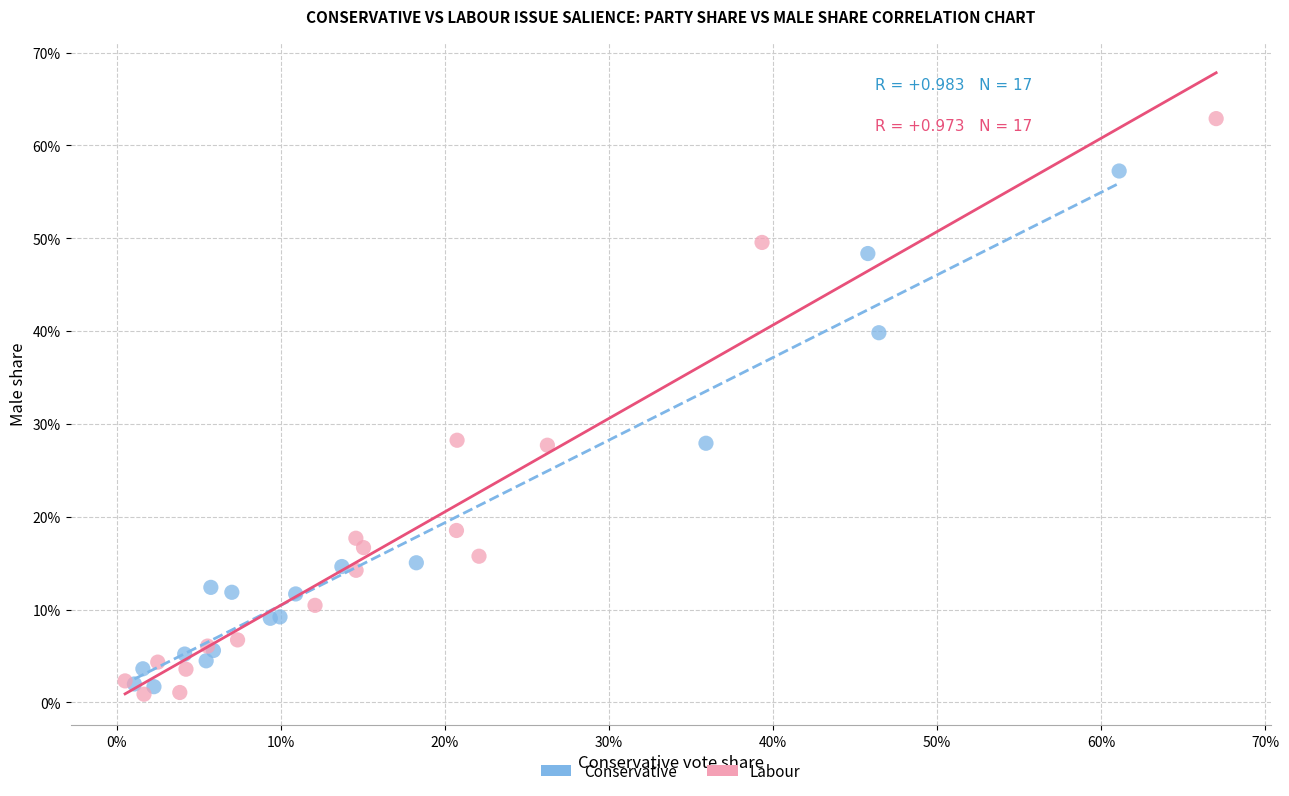

What are all the series names shown in the legend?

Conservative, Labour